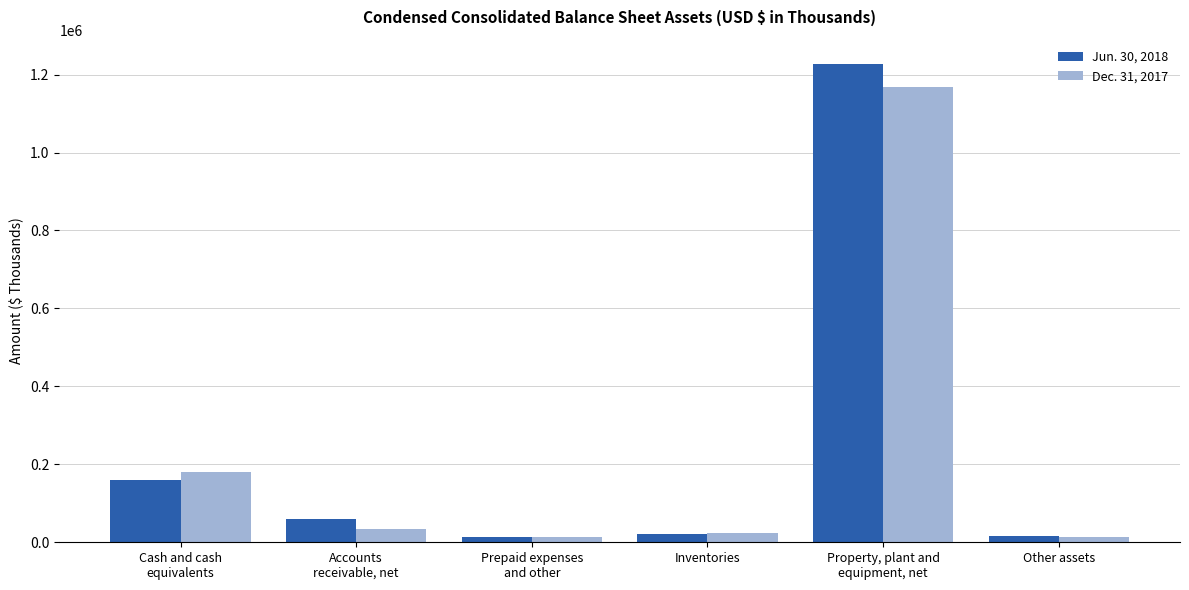

What is the label of the 2nd bar from the left?

Accounts
receivable, net